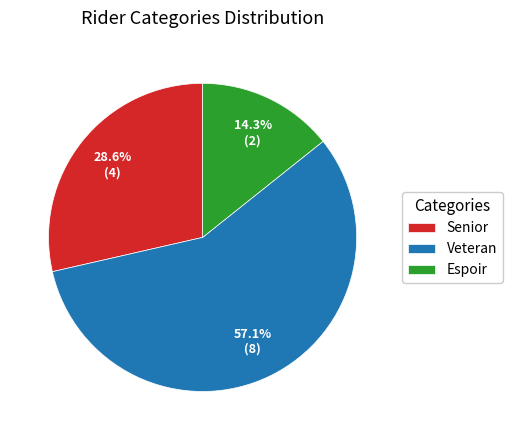

What is the largest slice in the pie chart?

Veteran